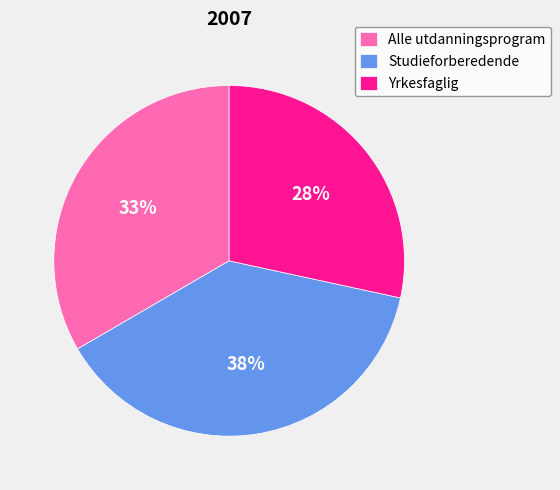

To the nearest percent, what is the difference between the Alle utdanningsprogram and Studieforberedende slice percentages?

5%